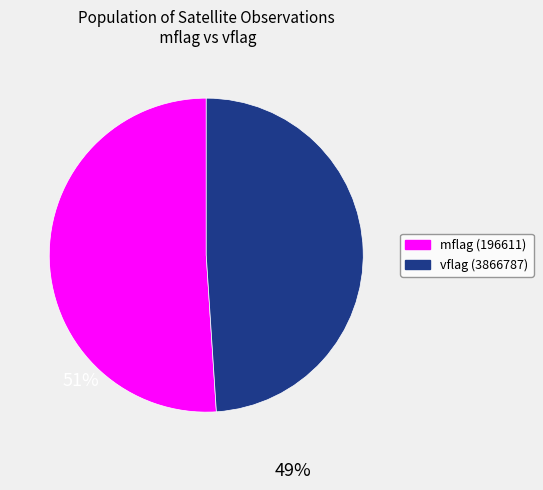

Does any single category account for the majority?

Yes